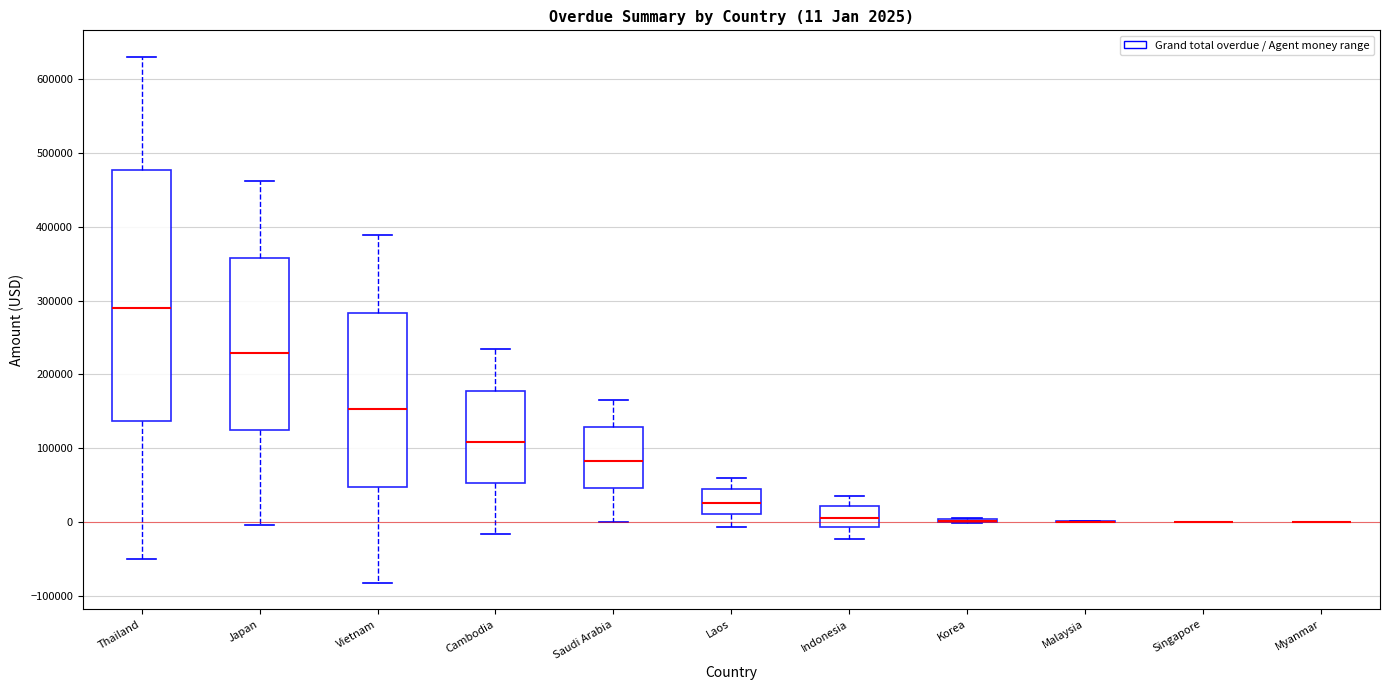

Which box is the tallest, from its lower edge to its upper edge?

Thailand